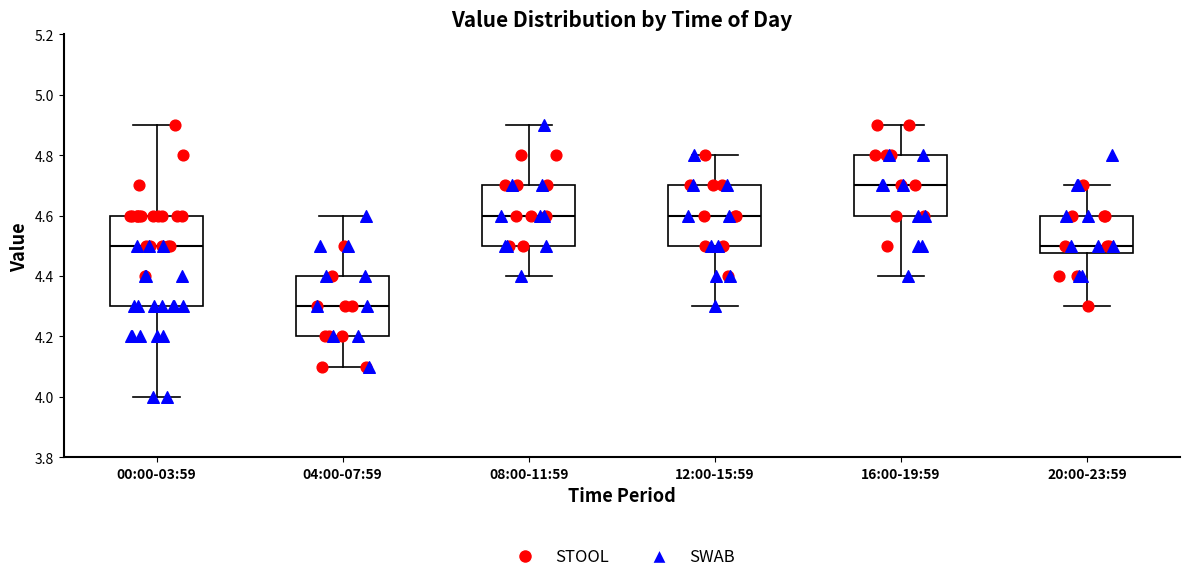

Comparing the boxes themselves (not the whiskers), which one is the tallest?

00:00-03:59